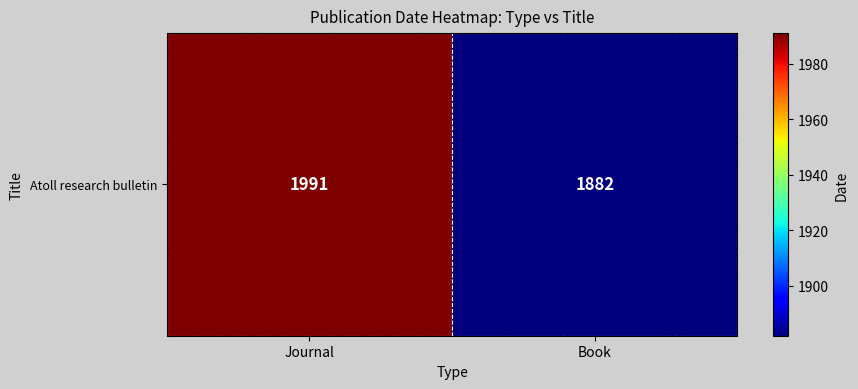

True or false: the data shows 789 at Book.

False